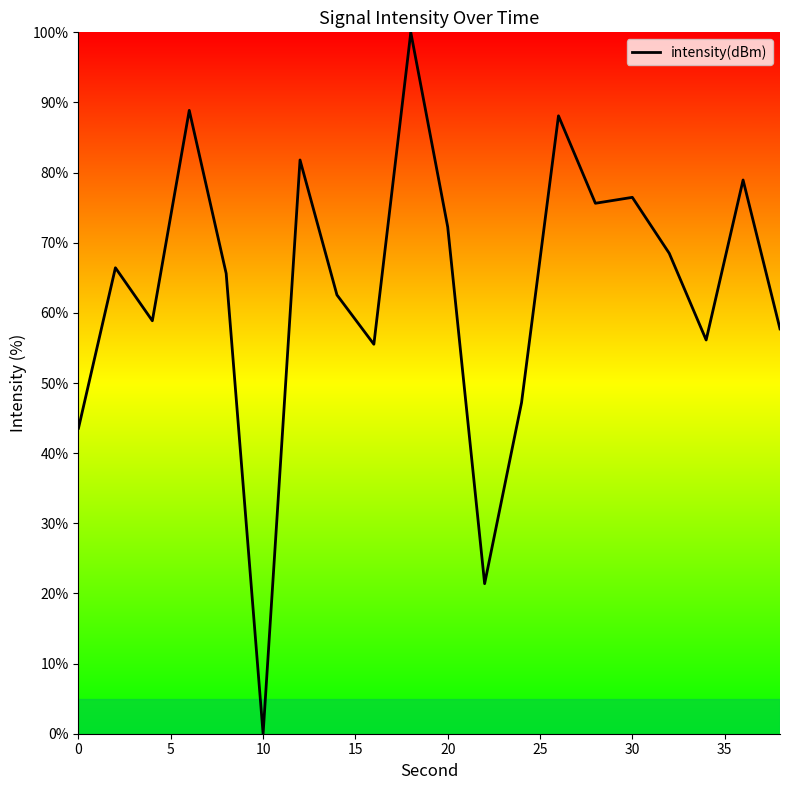

How many values are above zero?

19